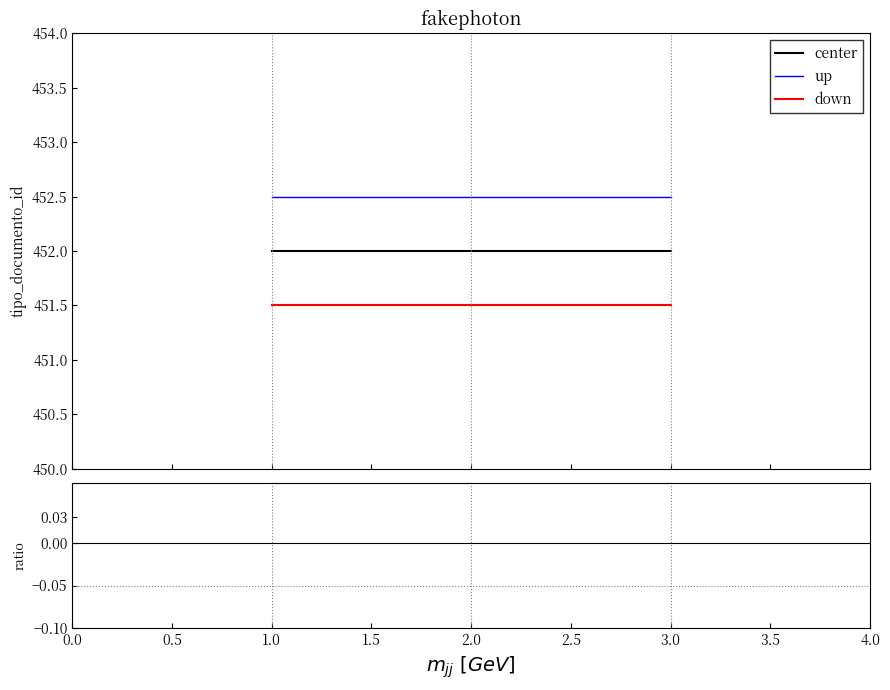

The value of center at 3.0 is 452.0. True or false?

True